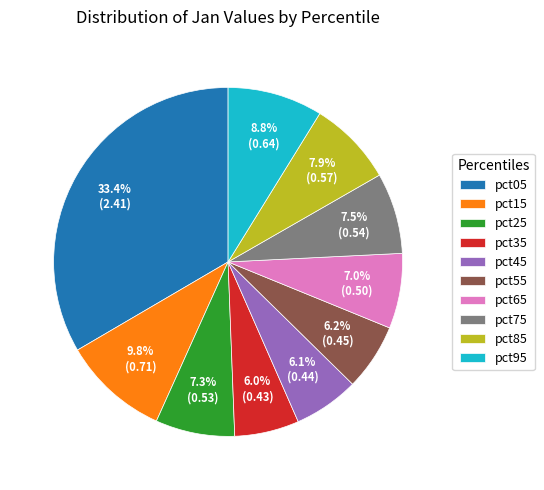

Which category has the biggest portion of the pie?

pct05